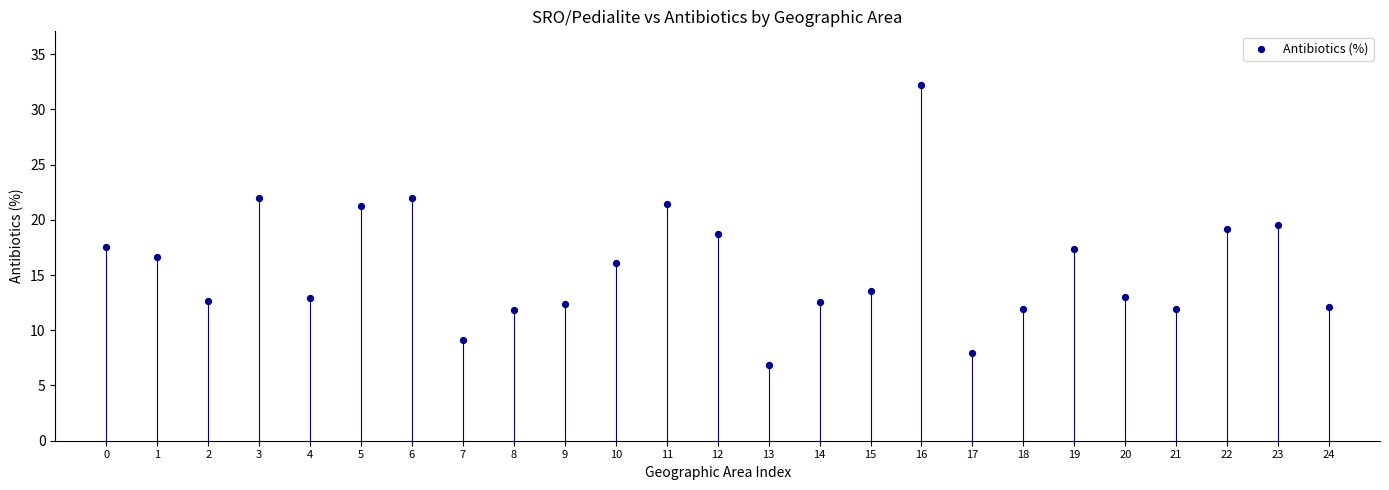

What is the range of Y values (max minus min)?

25.4